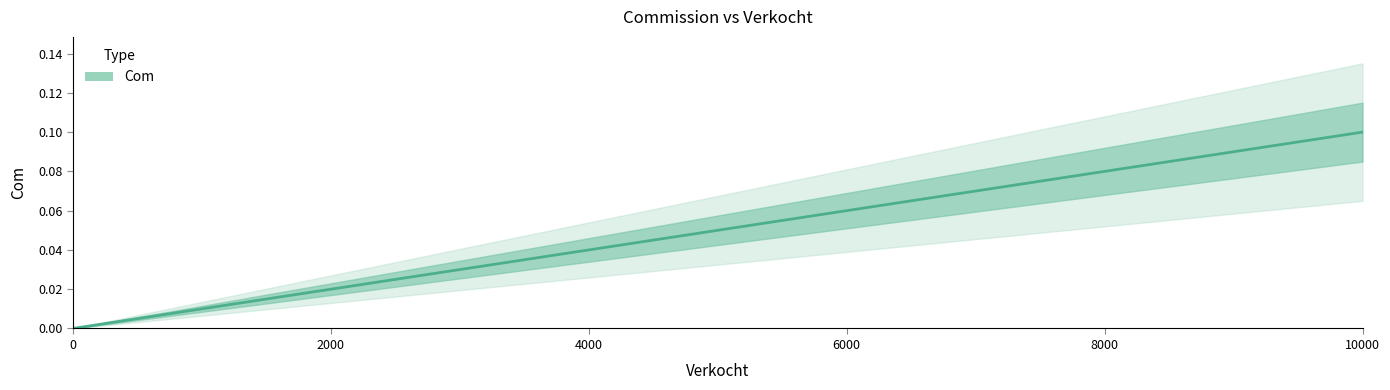

What is the change in value from 0 to 8000?

+0.1